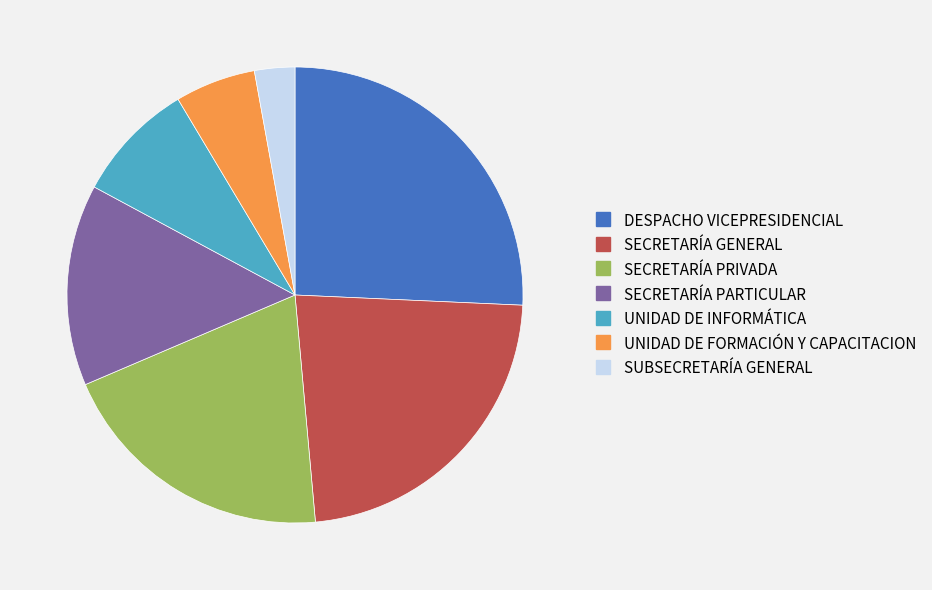

Combined, do SECRETARÍA PARTICULAR and SECRETARÍA GENERAL account for over 50%?

No